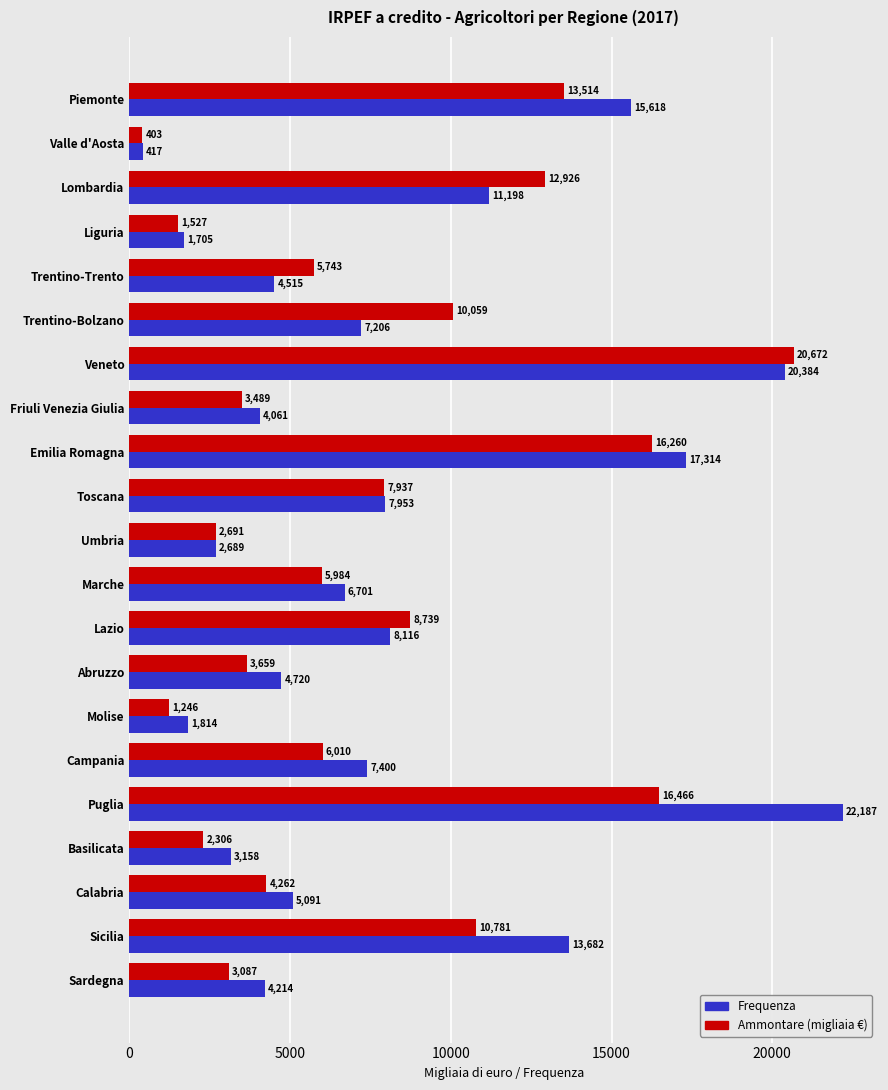

How many distinct data groups are displayed?

2